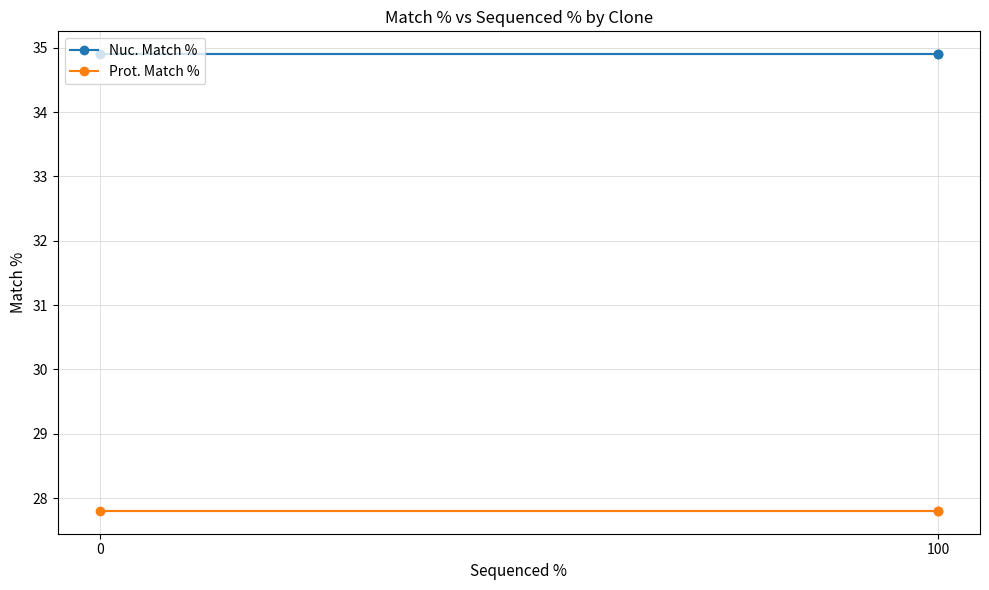

List the series in order of their peak value, highest first.

Nuc. Match %, Prot. Match %